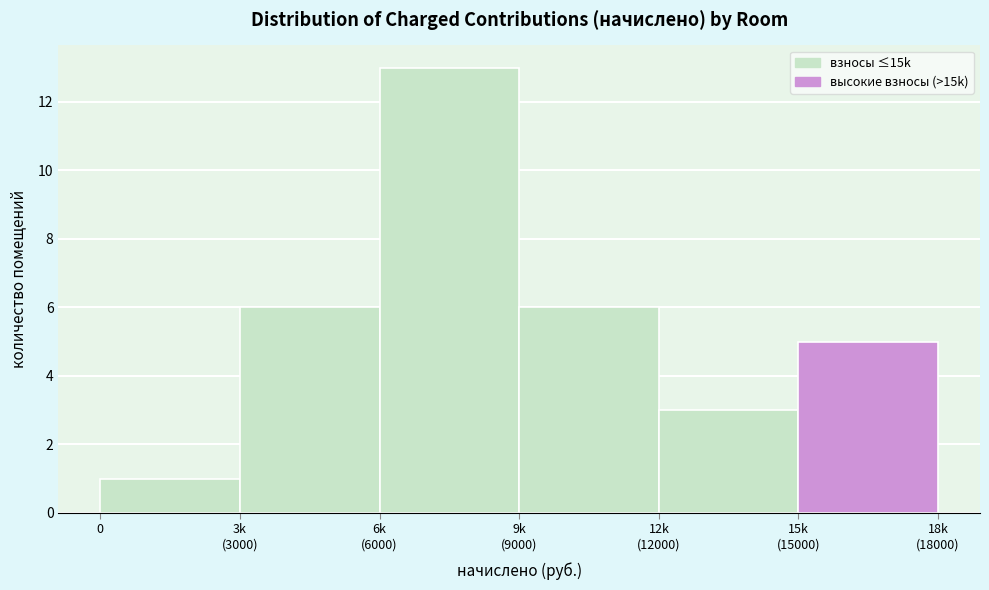

Reading left to right, list all the values displayed in this chart.

1	6	13	6	3	5